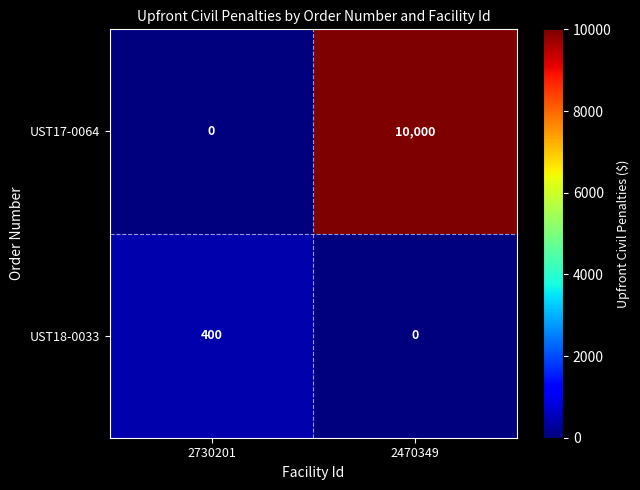

Reading left to right, what are all the values shown in this chart?

UST17-0064: 0	10000
UST18-0033: 400	0